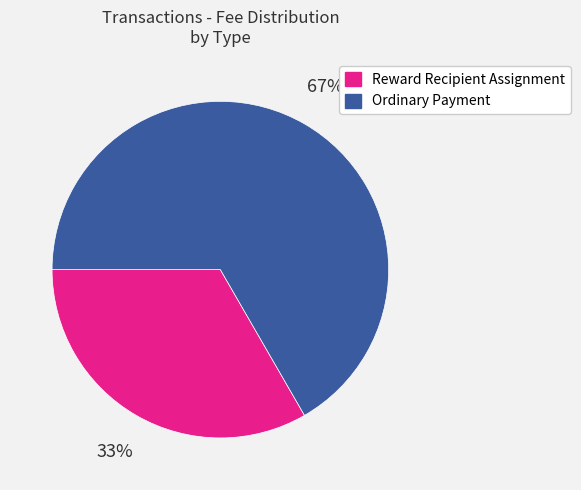

Which category has the biggest portion of the pie?

Ordinary Payment